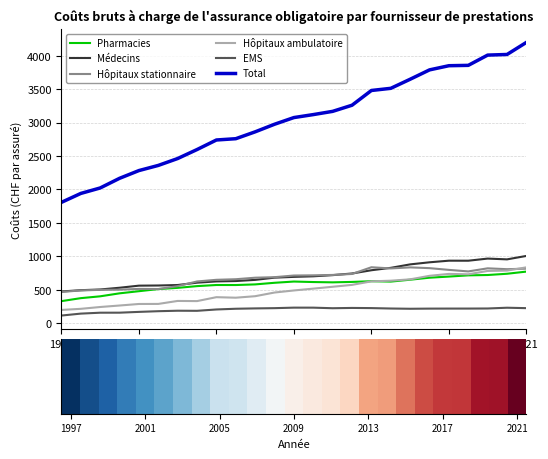

The EMS series shows 369.9 at 10. True or false?

False